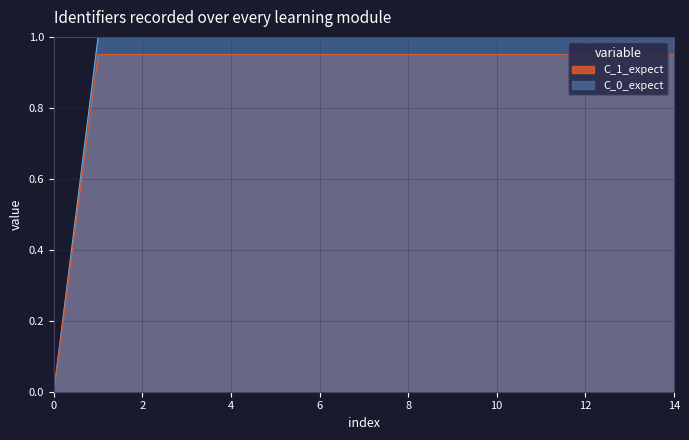

The C_1_expect series shows 0.6 at 0. True or false?

False